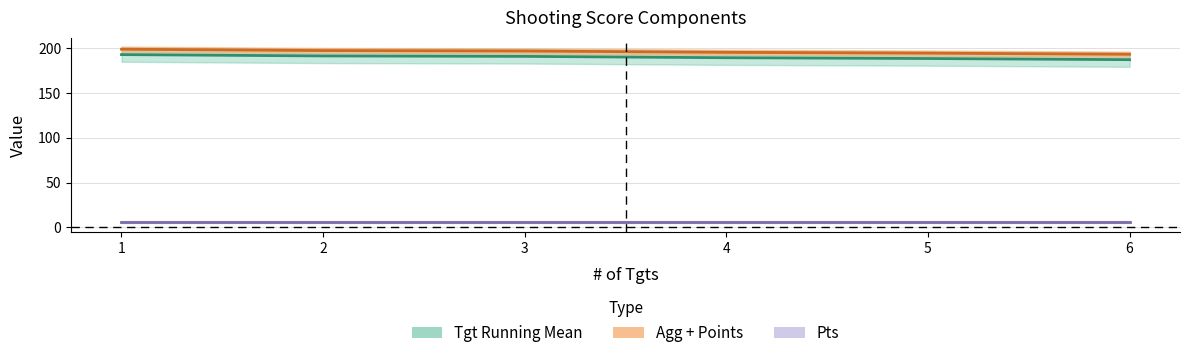

List the labels in order of Tgt Running Mean value, smallest first.

6, 5, 4, 3, 2, 1